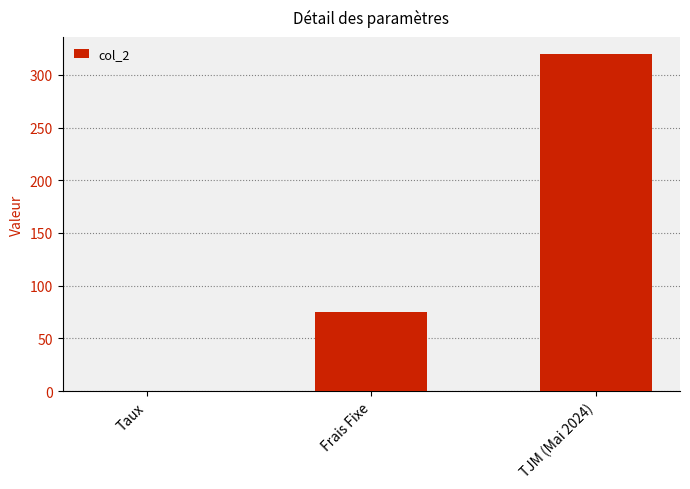

What is the greatest value displayed?

320.0